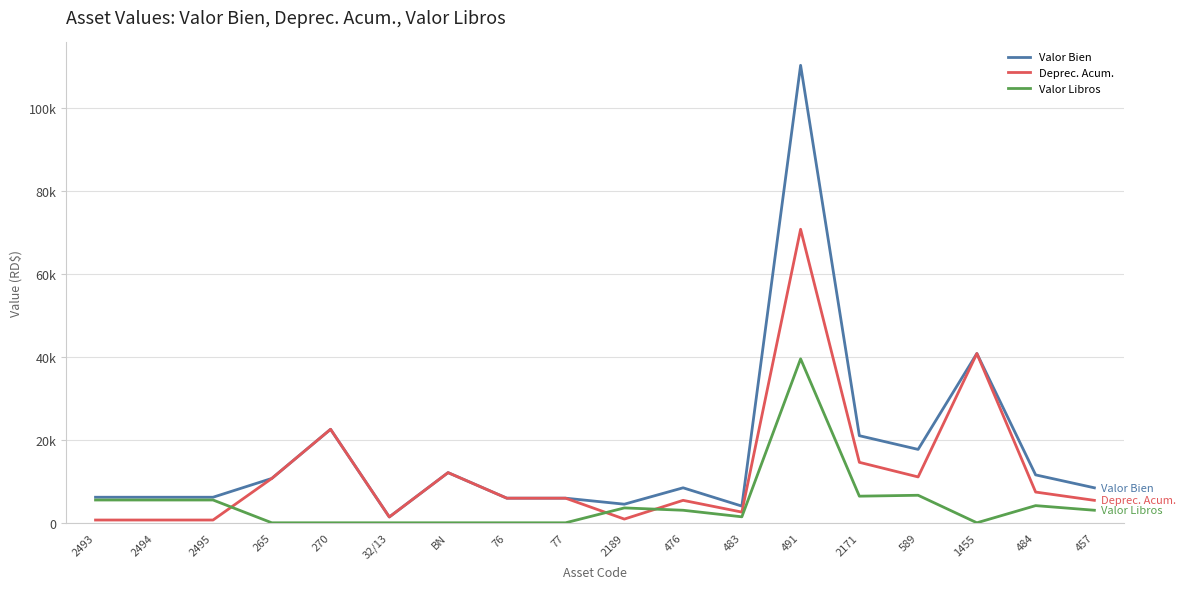

The Valor Libros series shows 669.2 at 476. True or false?

False